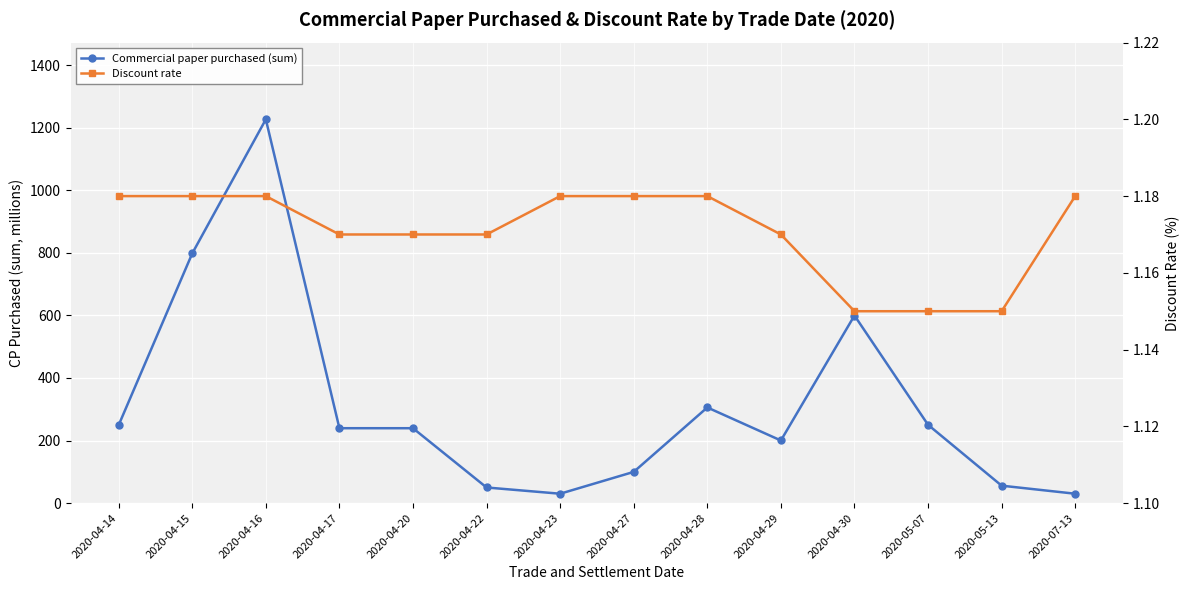

Which has a higher value, 2020-04-14 or 2020-05-13?

2020-04-14